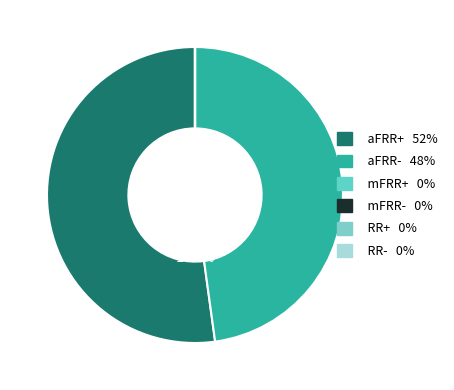

Which slice is the largest?

aFRR+